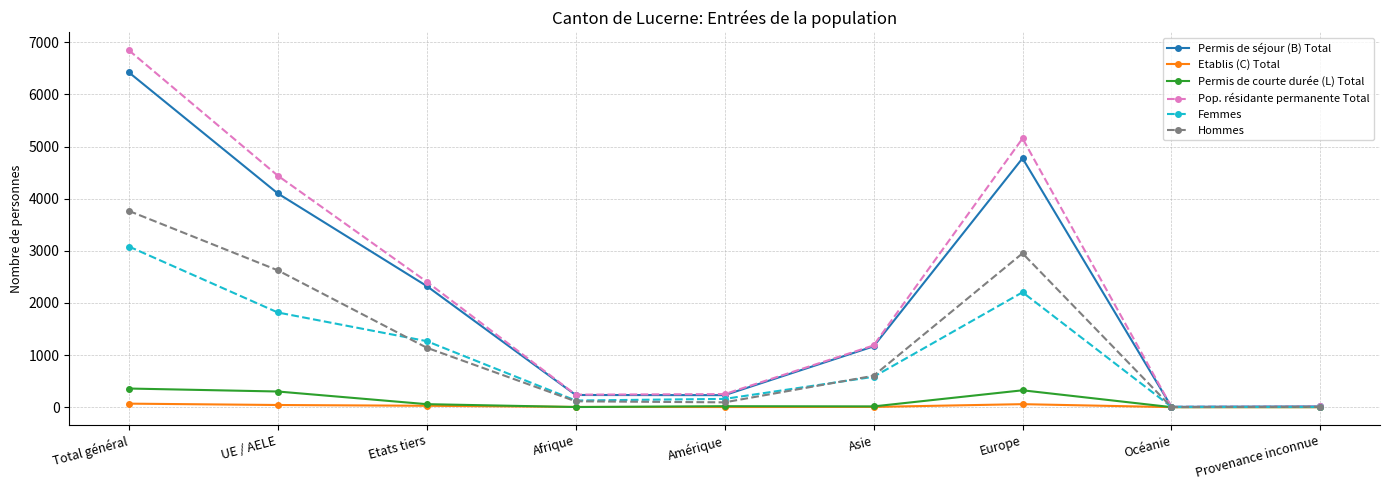

Which series has the widest spread of values?

Pop. résidante permanente Total